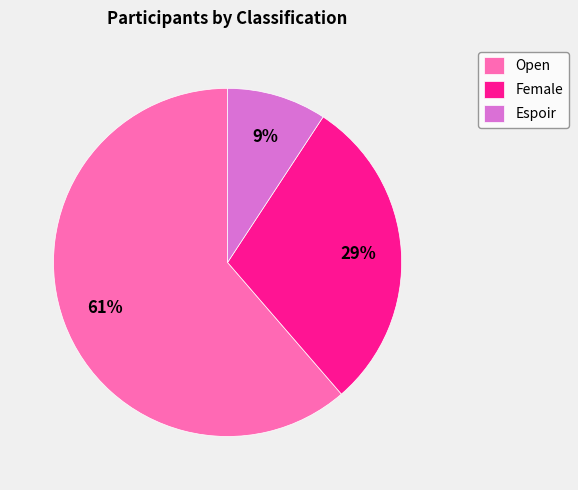

What is the ratio of the value at Female to the value at Espoir?

3.2